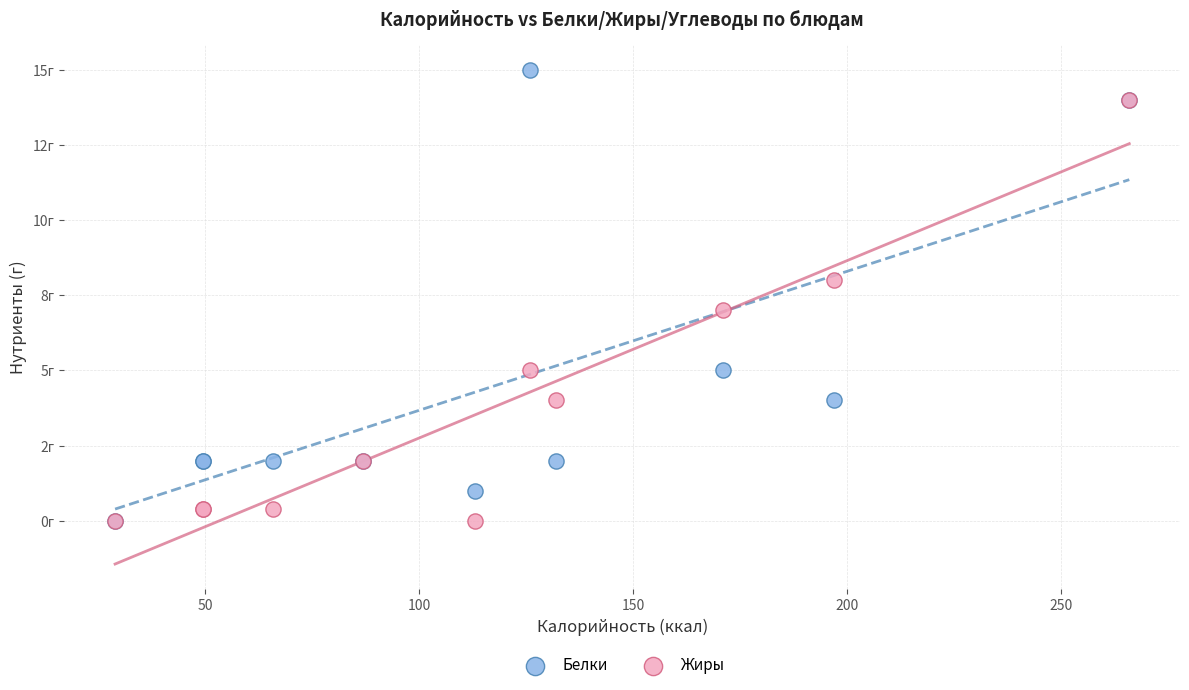

Which series reaches the maximum Y coordinate?

Белки